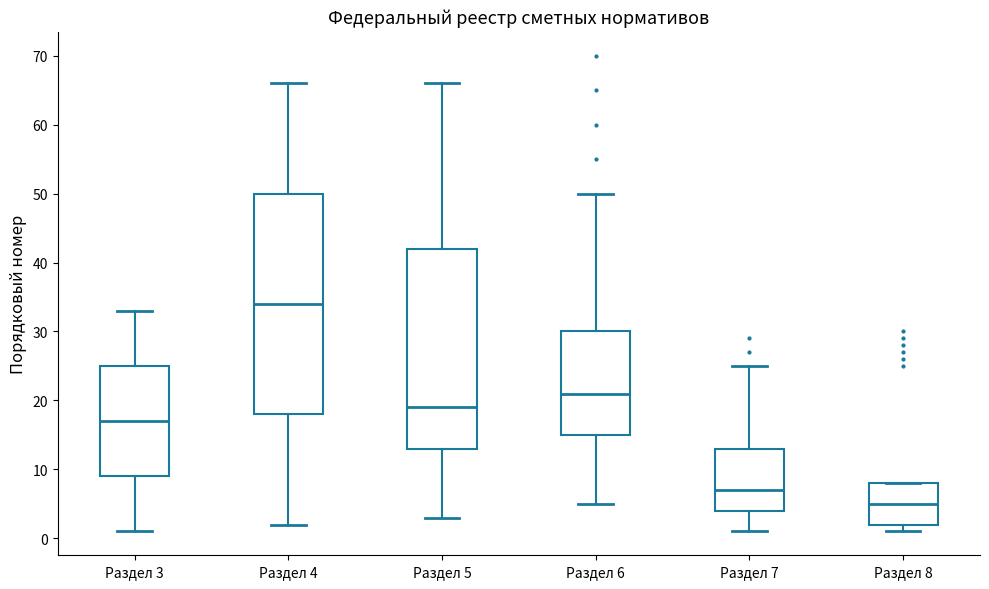

Where is the upper edge of the box for Раздел 3 on the y-axis? The values are not printed on the chart, so give them approximately, as read against the axis.

25